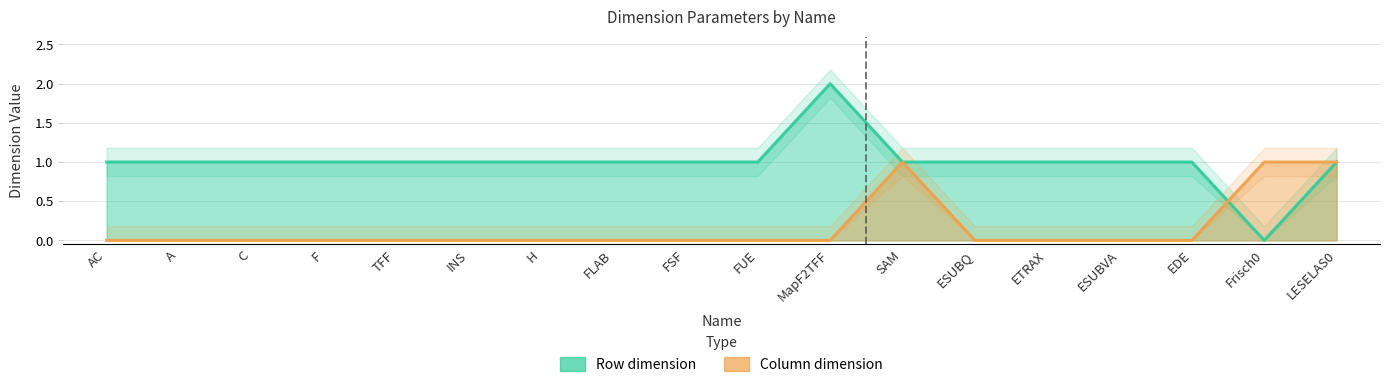

What is the sum of all Column dimension values?

3